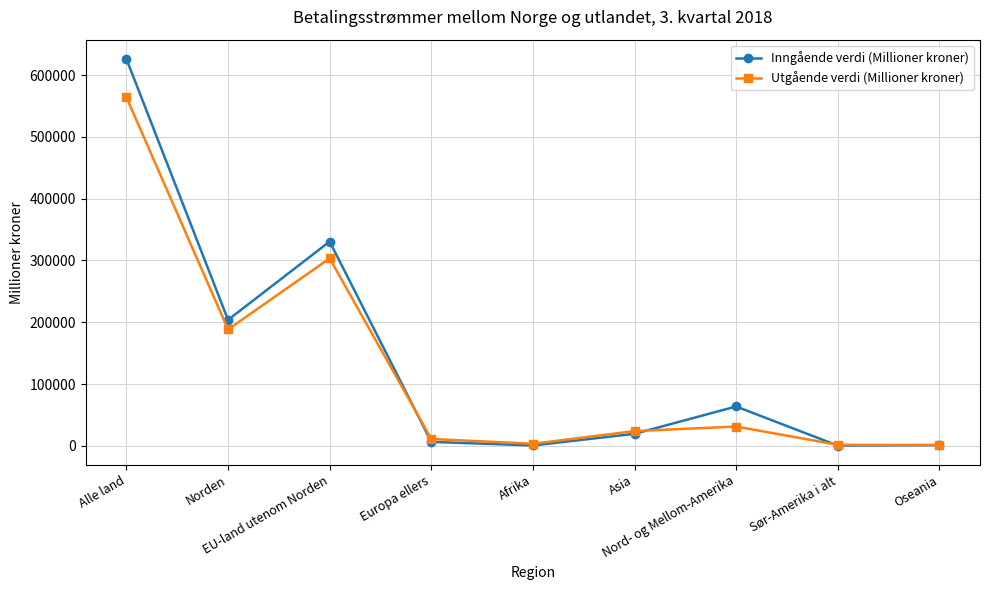

What are all the series names shown in the legend?

Inngående verdi (Millioner kroner), Utgående verdi (Millioner kroner)